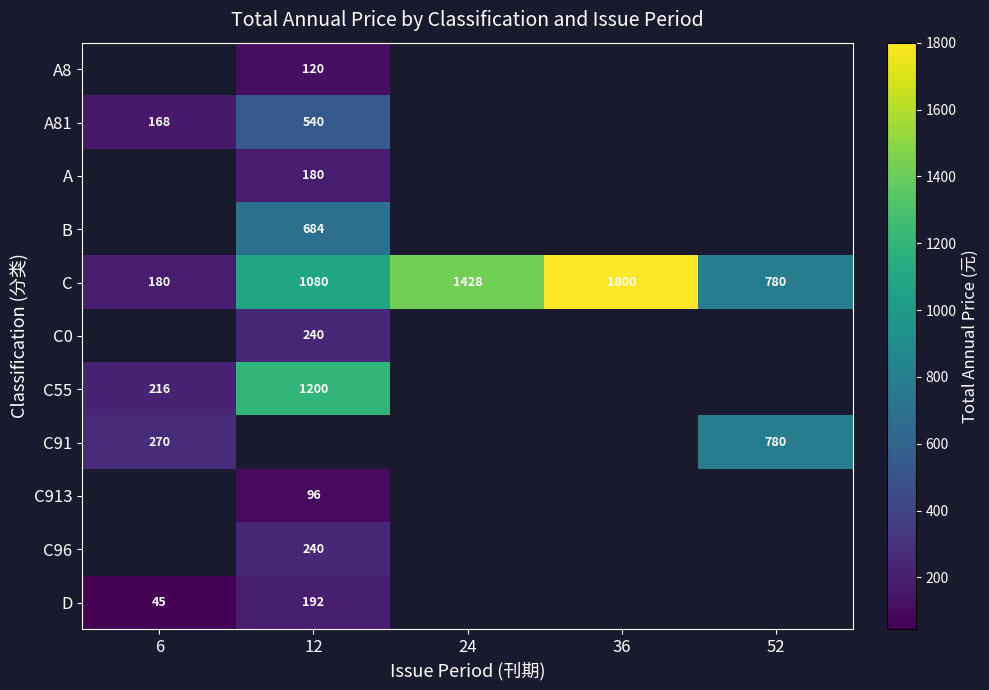

The C55 series shows 583.4 at 12. True or false?

False